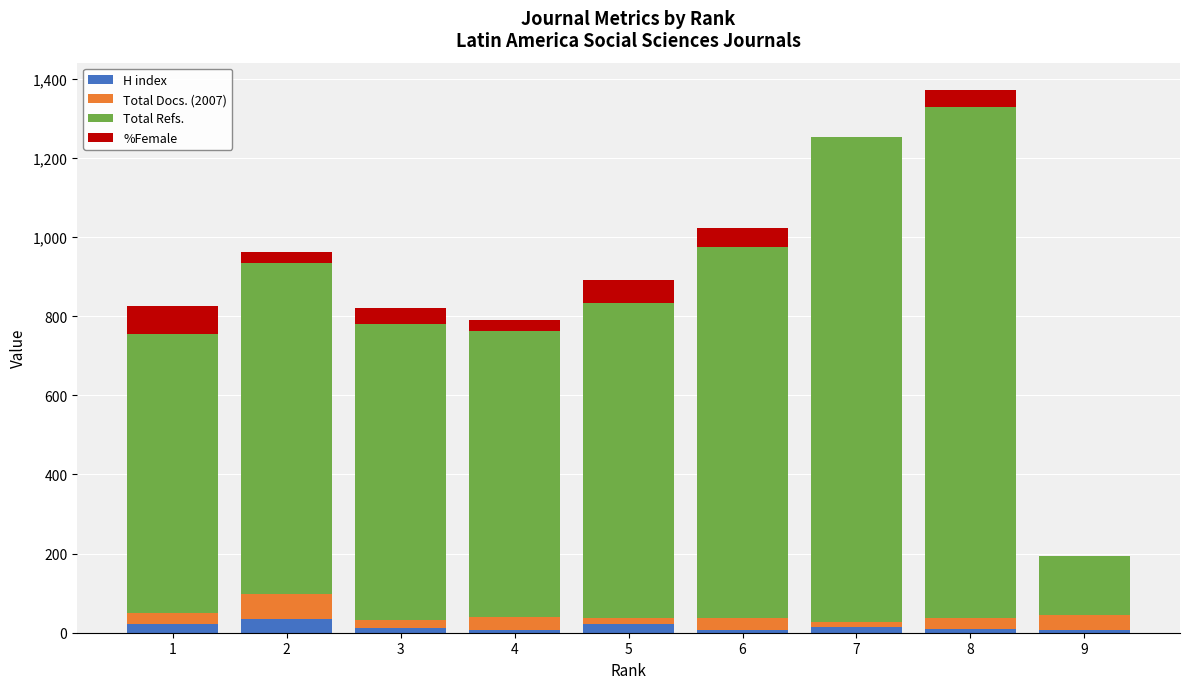

At which category is the sum across all series the highest?

8